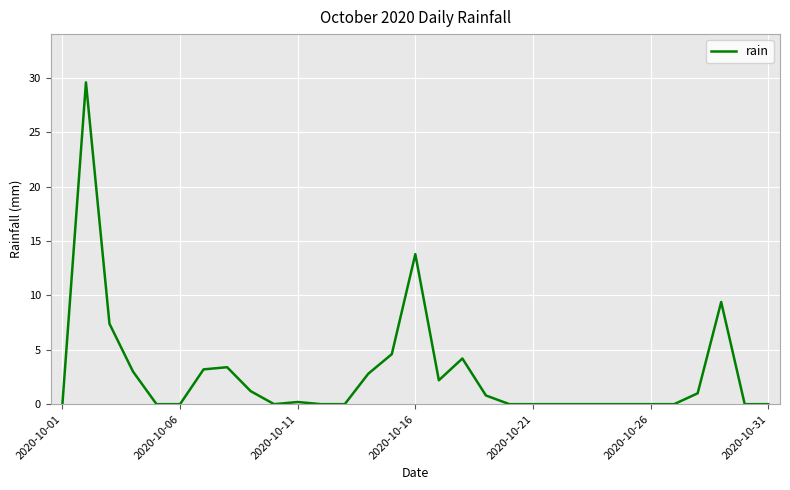

What is the maximum value shown in the chart?

29.6